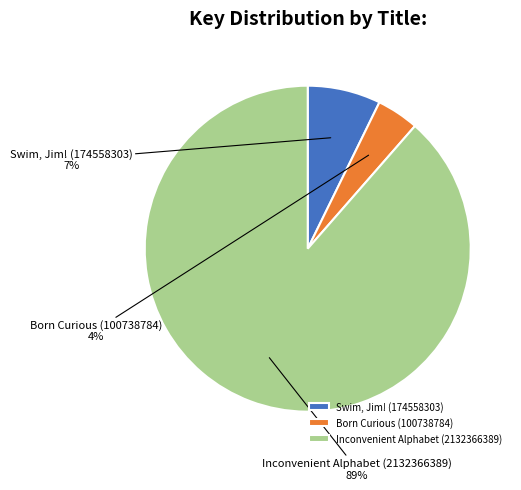

Between Inconvenient Alphabet (2132366389) and Swim, Jim! (174558303), which is larger?

Inconvenient Alphabet (2132366389)